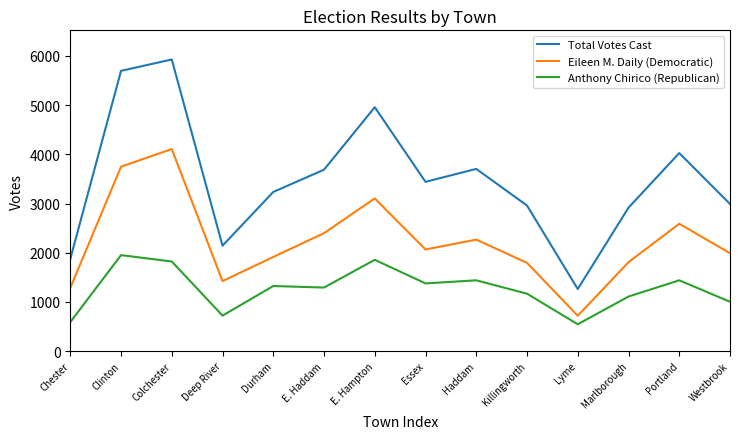

Is it true that Eileen M. Daily (Democratic) equals 3103 at E. Hampton?

True